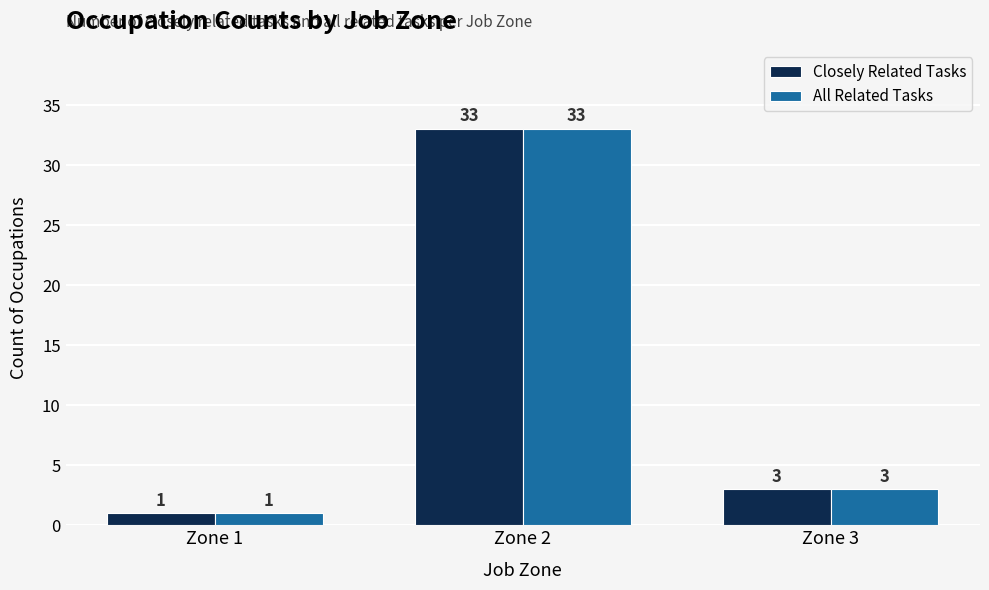

At how many categories does at least one series exceed 17?

1